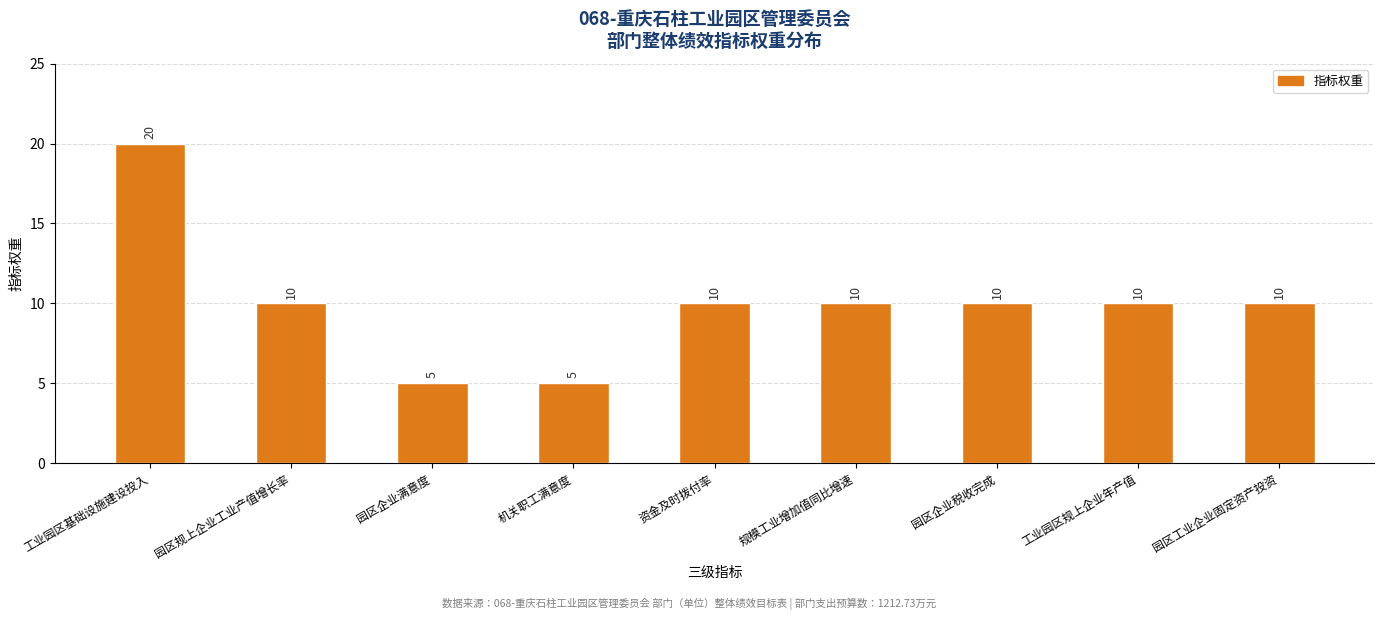

The chart shows a value of 10 at 园区工业企业固定资产投资. True or false?

True